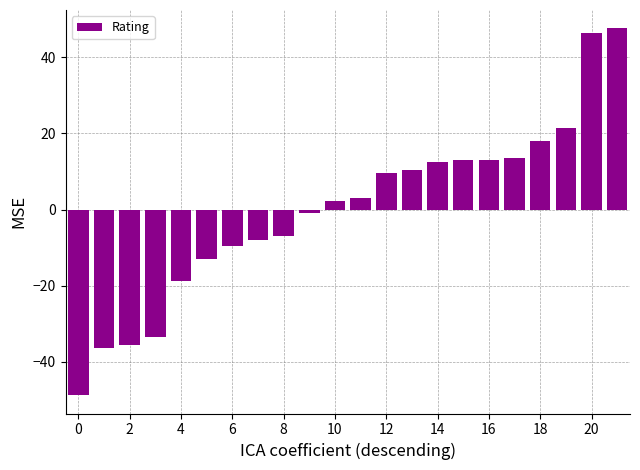

What is the value of the 15th bar from the left?

12.6